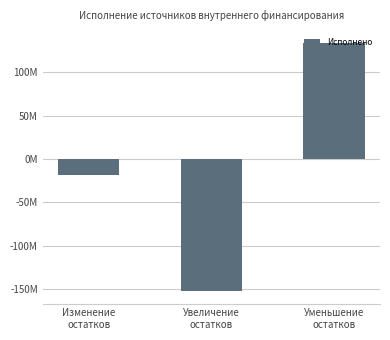

What is the change in value from Увеличение
остатков to Уменьшение
остатков?

+286296945.8